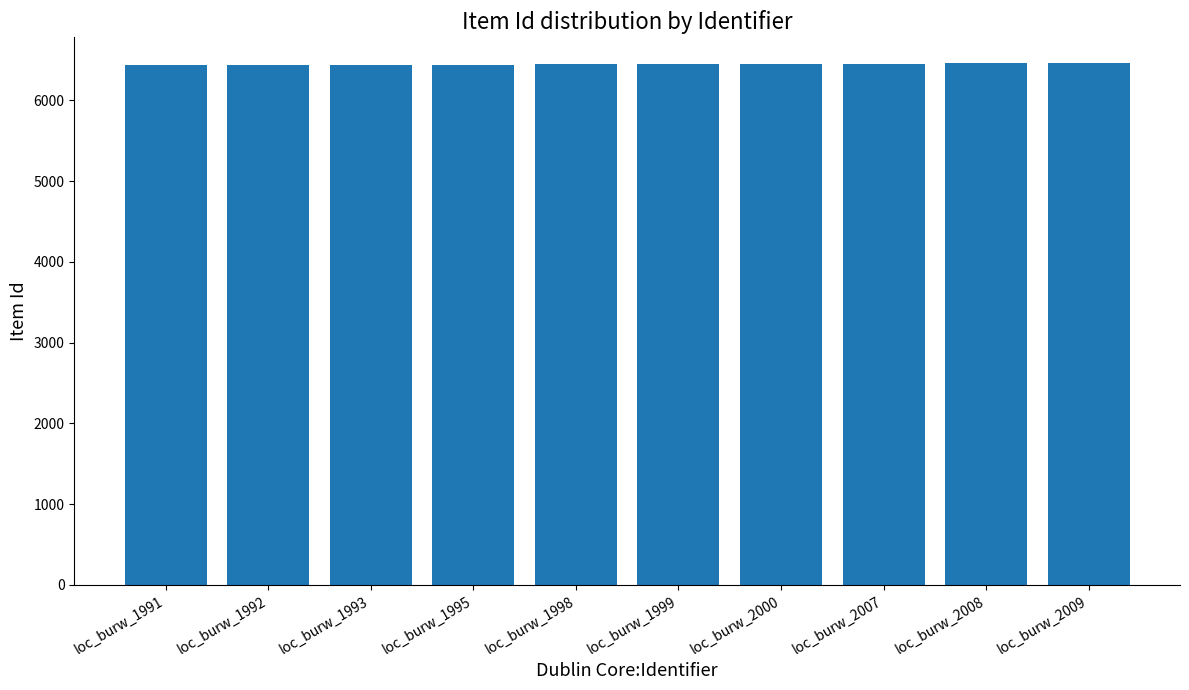

The chart shows a value of 6438 at loc_burw_1991. True or false?

True